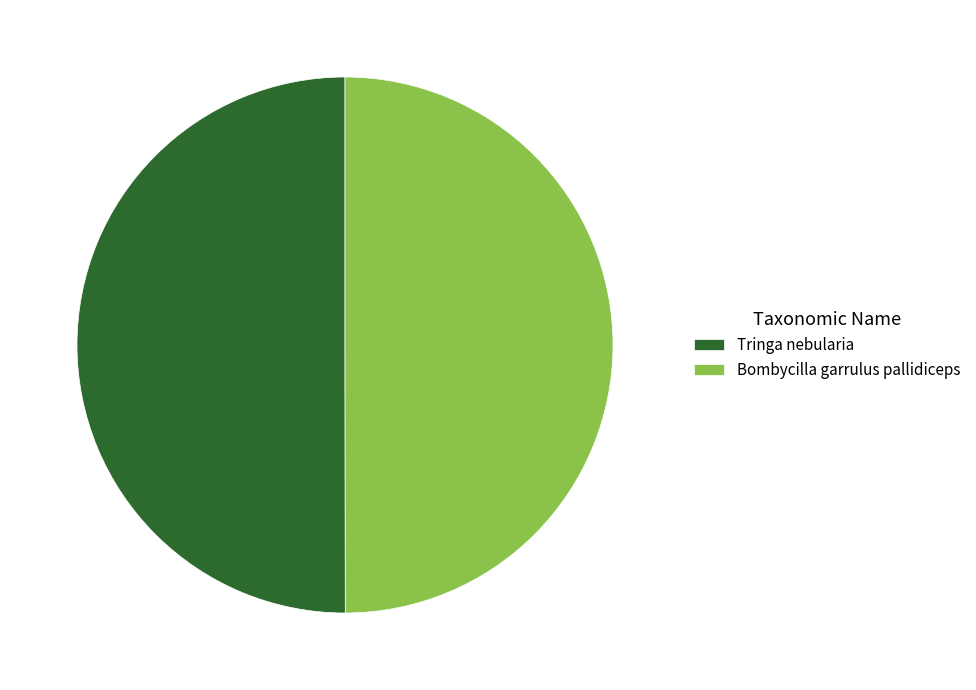

Do Tringa nebularia and Bombycilla garrulus pallidiceps together represent more than half of the pie?

Yes